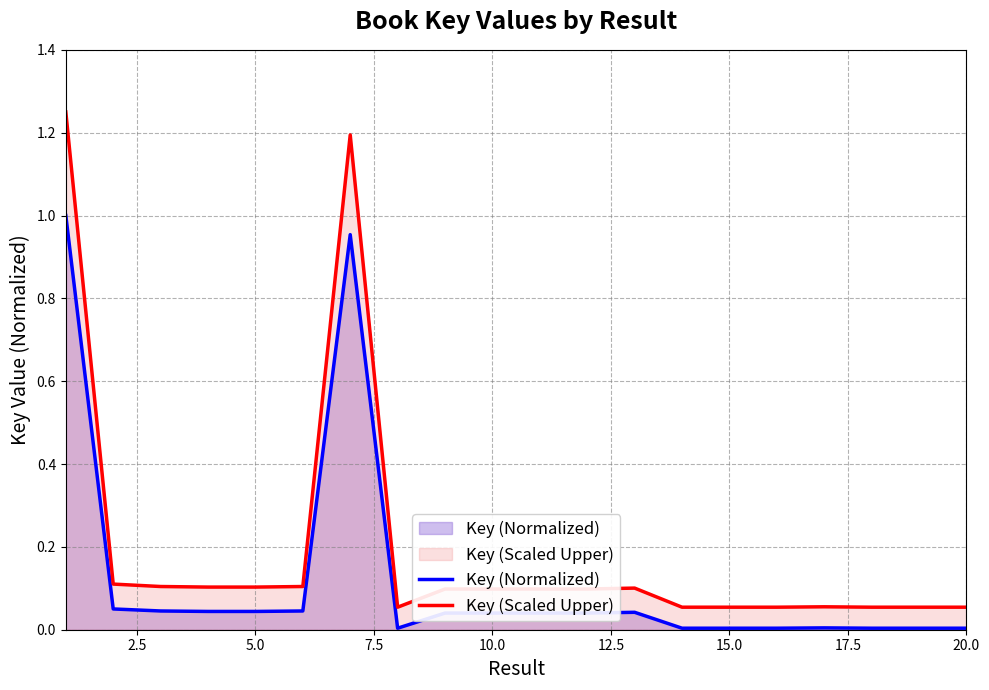

The value of Key (Normalized) at 10.0 is 0.1. True or false?

False